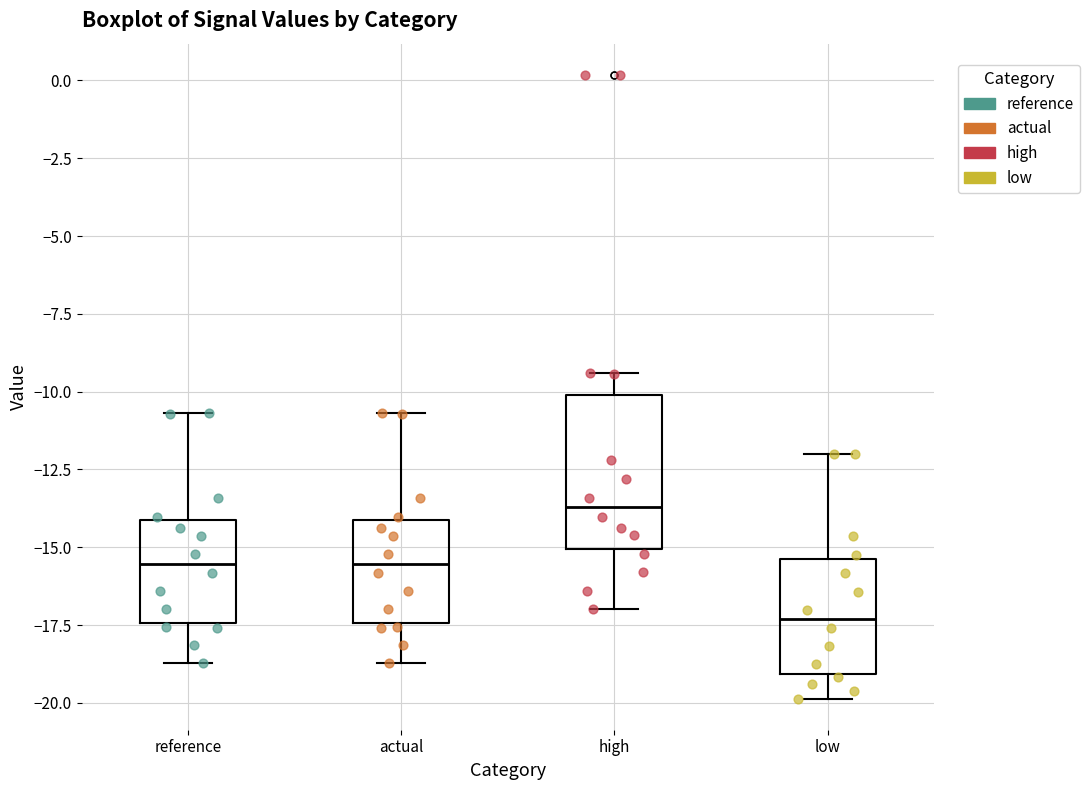

Which box has the highest median line?

high